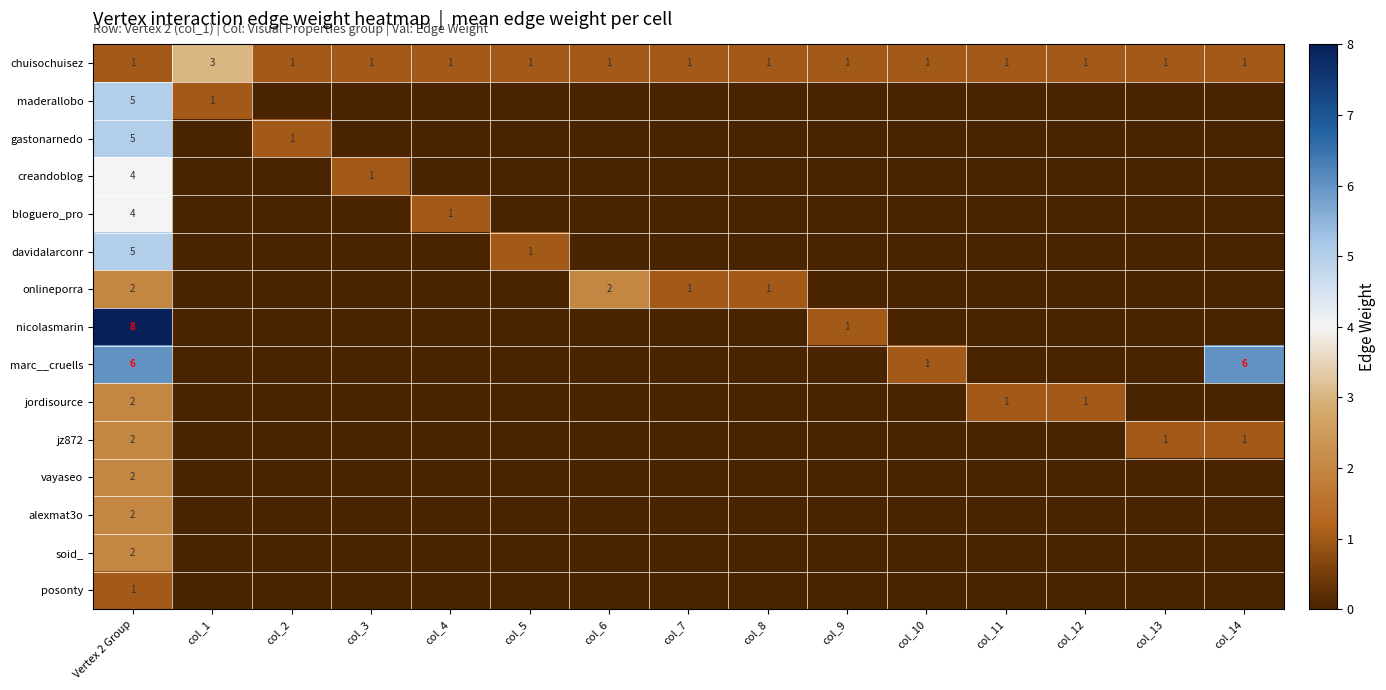

The value of chuisochuisez at col_12 is 1. True or false?

True